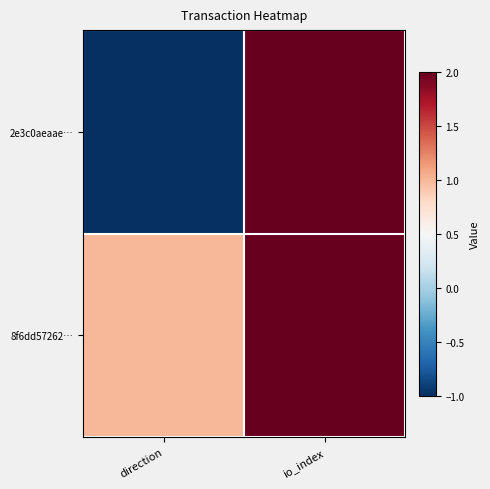

At how many categories does at least one series exceed 1?

1